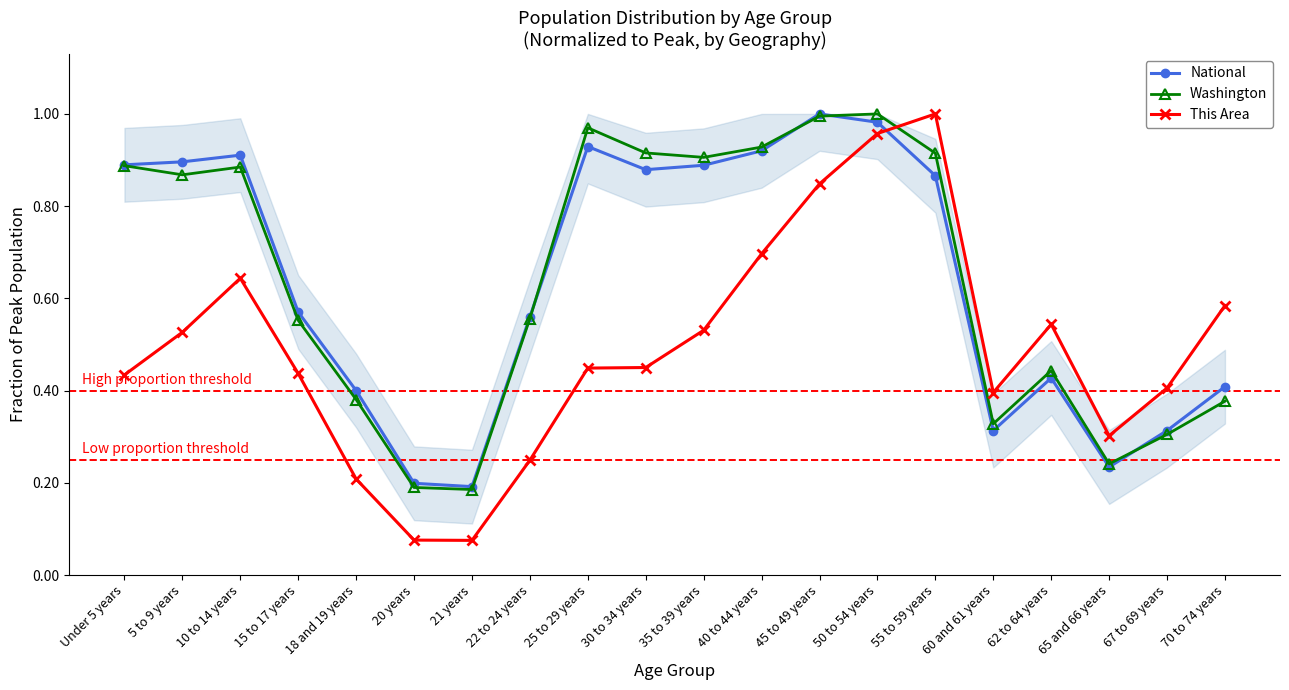

Between which two adjacent categories do Washington and This Area first intersect?

50 to 54 years and 55 to 59 years